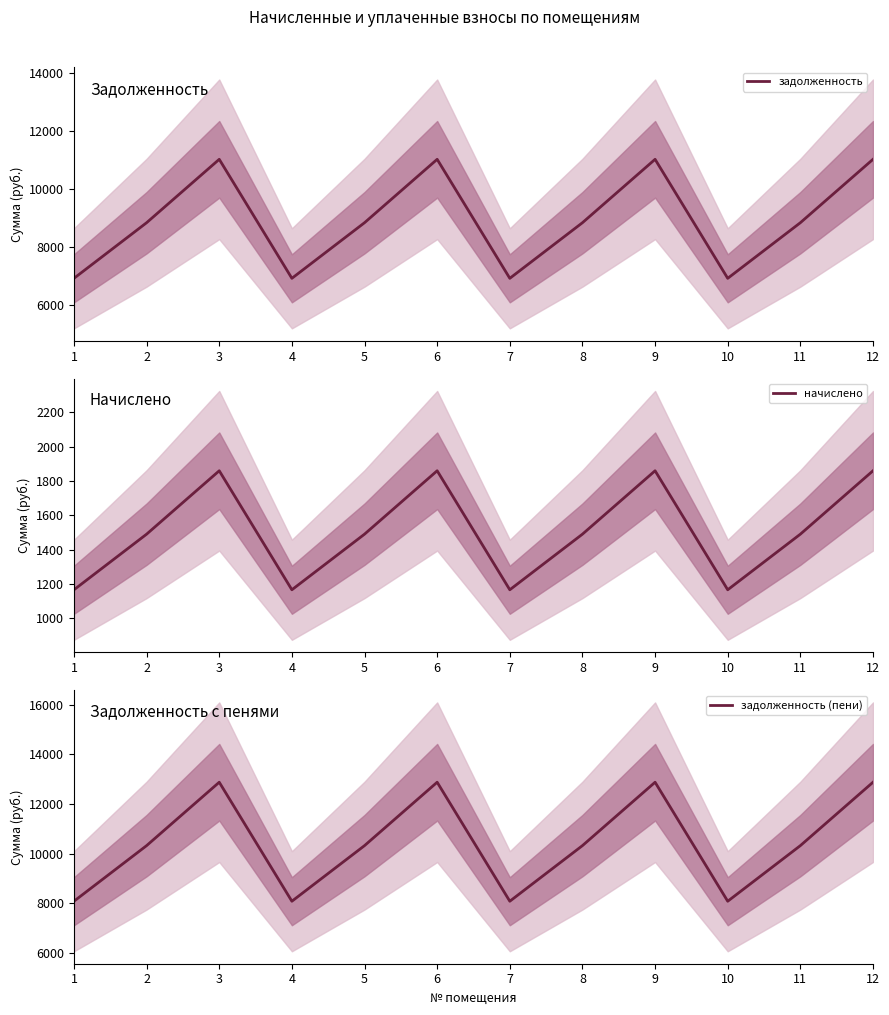

Between 6 and 5, which is larger?

6